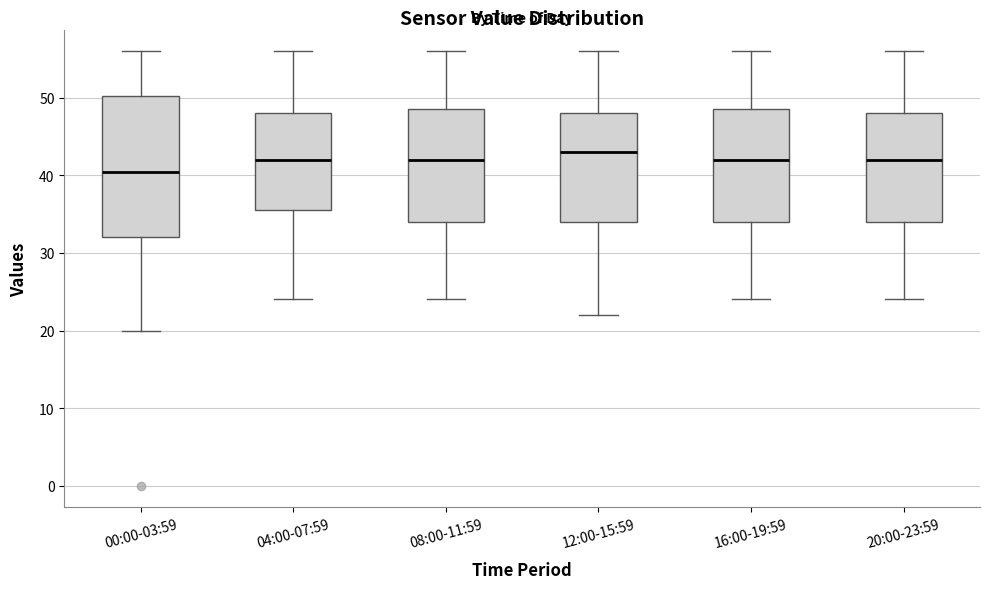

Reading left to right, transcribe this box plot: for each box, give where its median line is, the range the box spans, and where its two whiskers end, as read against the y-axis. The values are not printed on the chart, so give them approximately, as read against the axis.

00:00-03:59: median 41, box 32 to 50, whiskers 20 to 56
04:00-07:59: median 42, box 36 to 48, whiskers 24 to 56
08:00-11:59: median 42, box 34 to 49, whiskers 24 to 56
12:00-15:59: median 43, box 34 to 48, whiskers 22 to 56
16:00-19:59: median 42, box 34 to 49, whiskers 24 to 56
20:00-23:59: median 42, box 34 to 48, whiskers 24 to 56